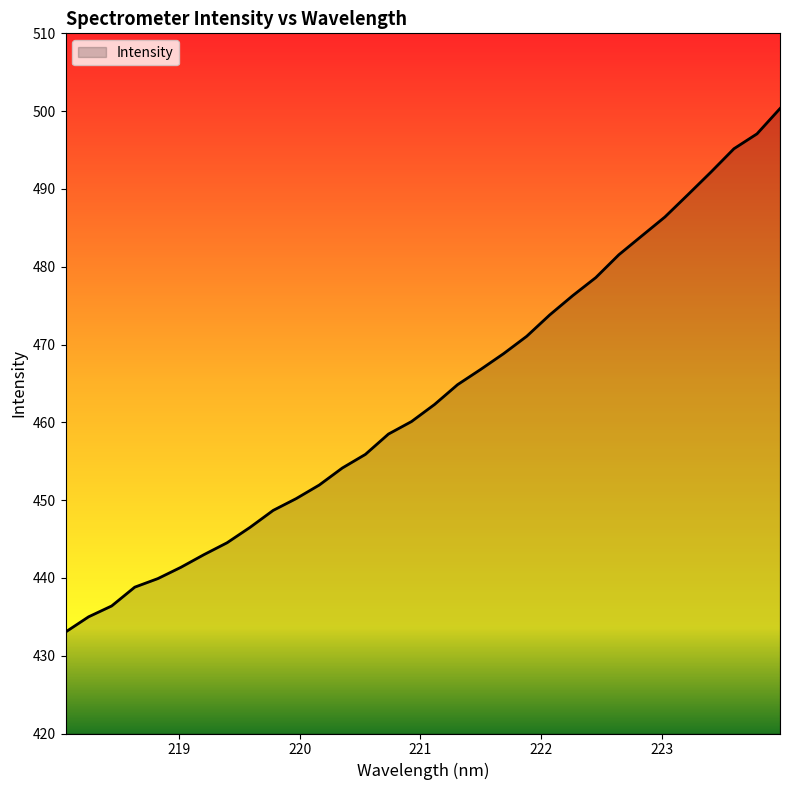

What is the difference between the maximum and minimum values?

67.3